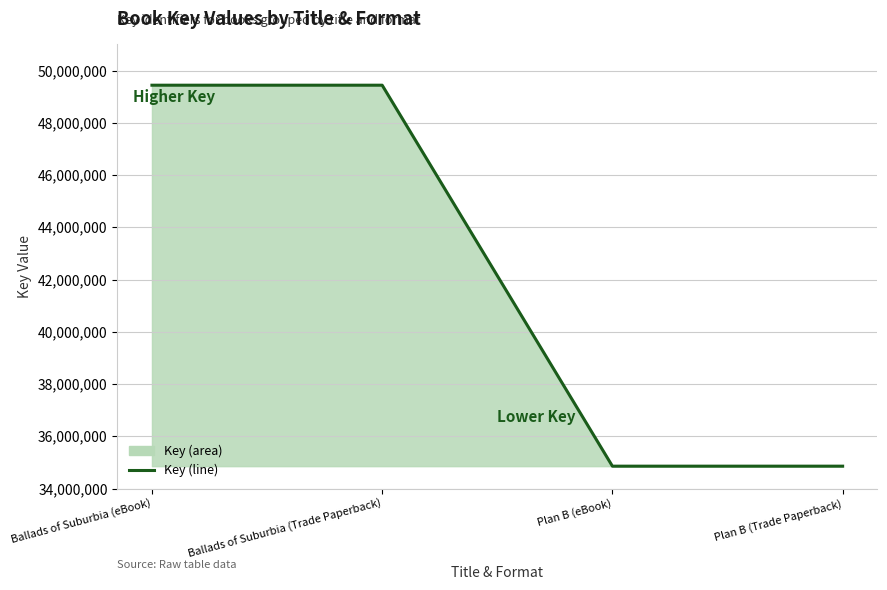

What is the value of the 4th point from the left?

34855358